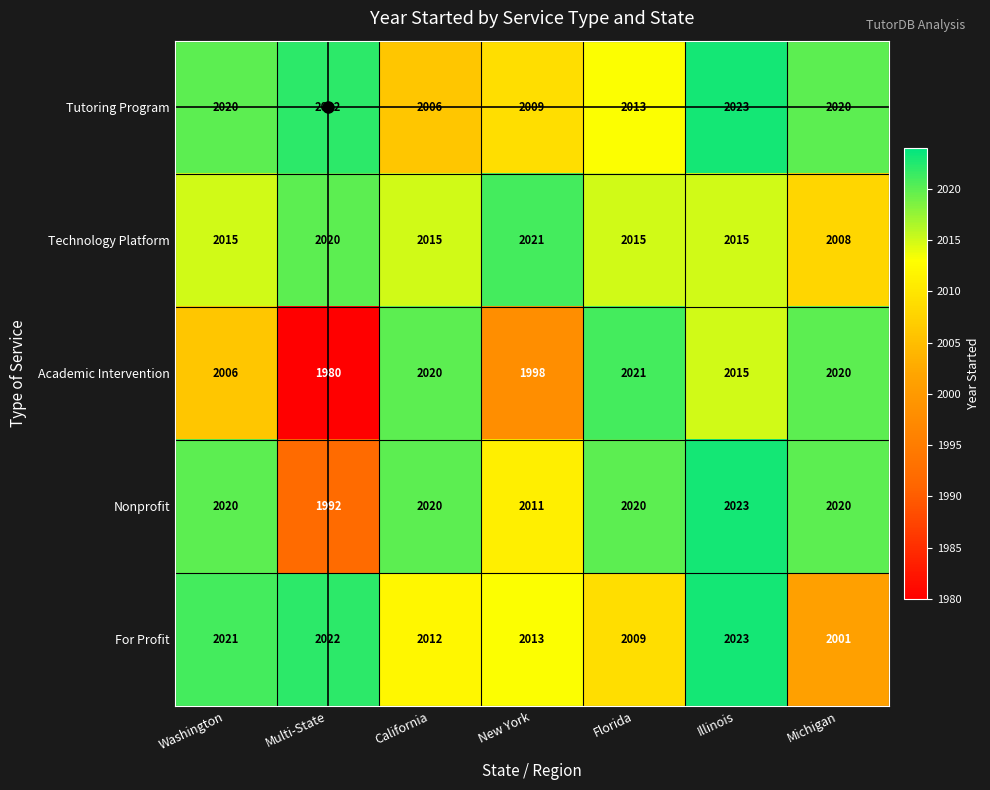

What is the total value across all series at Michigan?

10069